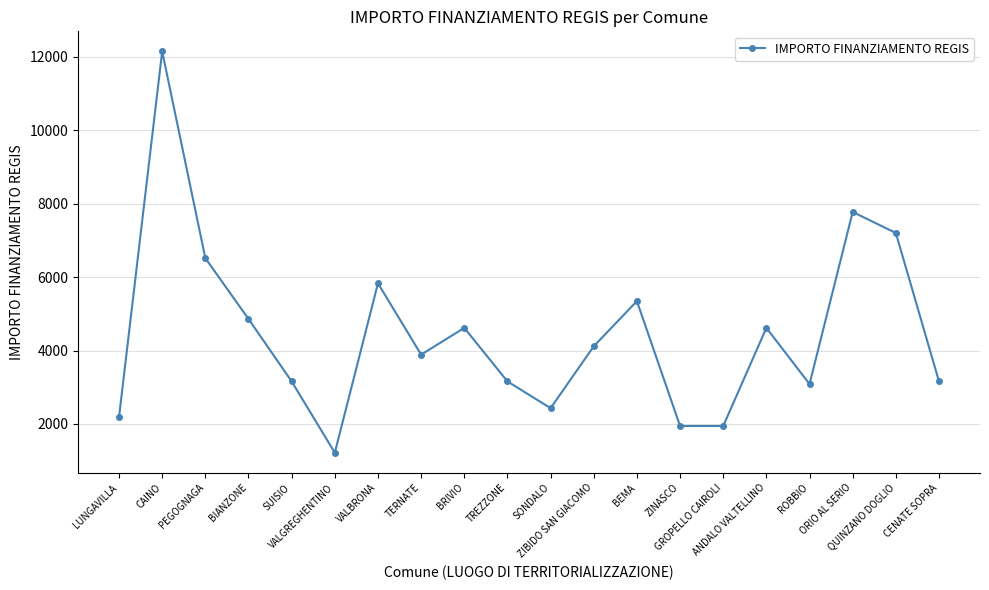

How many categories are shown in the chart?

20